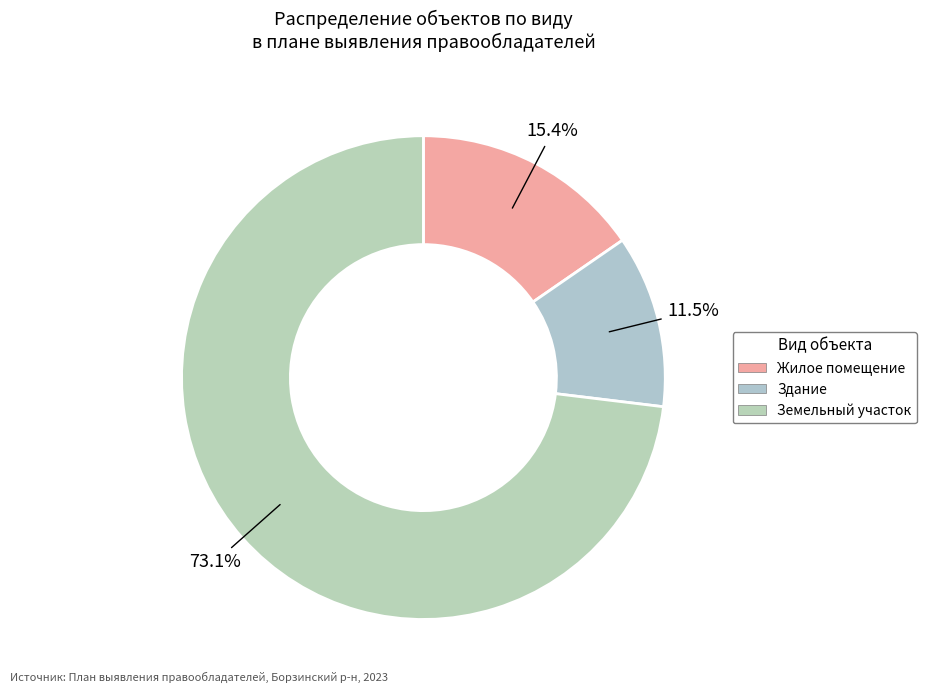

How many slices are in this pie chart?

3